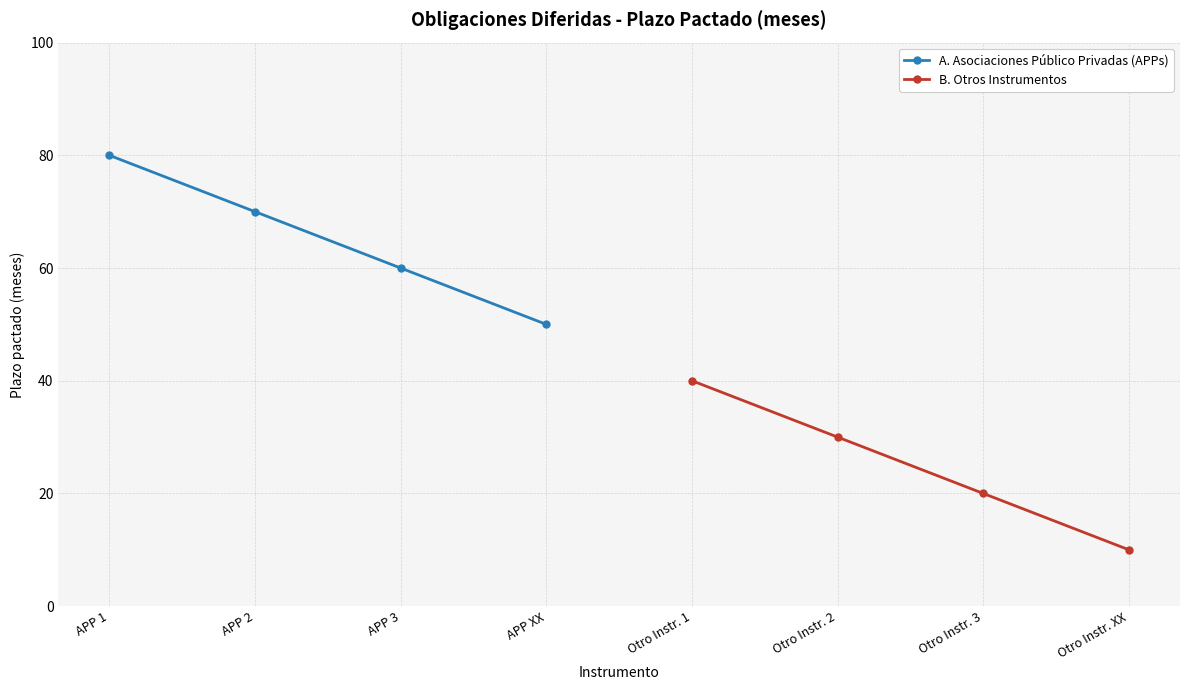

Is it true that B. Otros Instrumentos equals 34 at Otro Instr. 3?

False